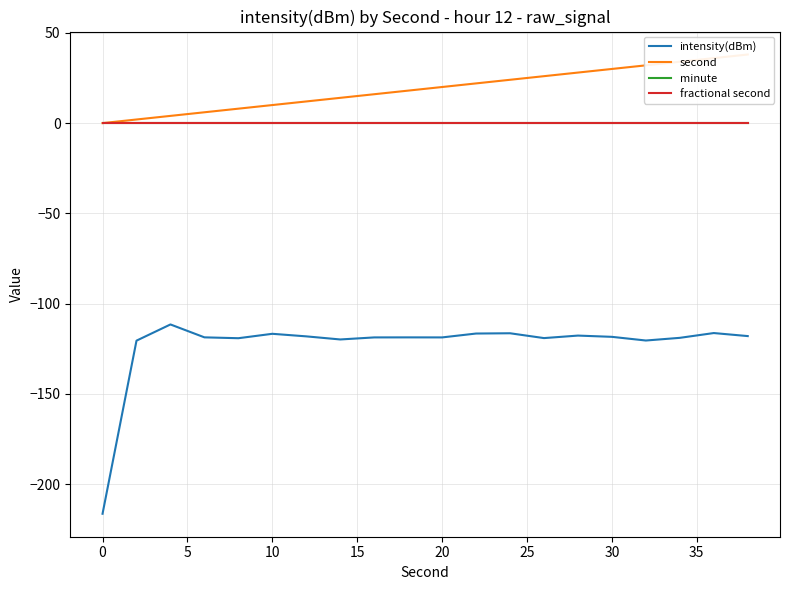

Between 25 and 30, which is larger?

25